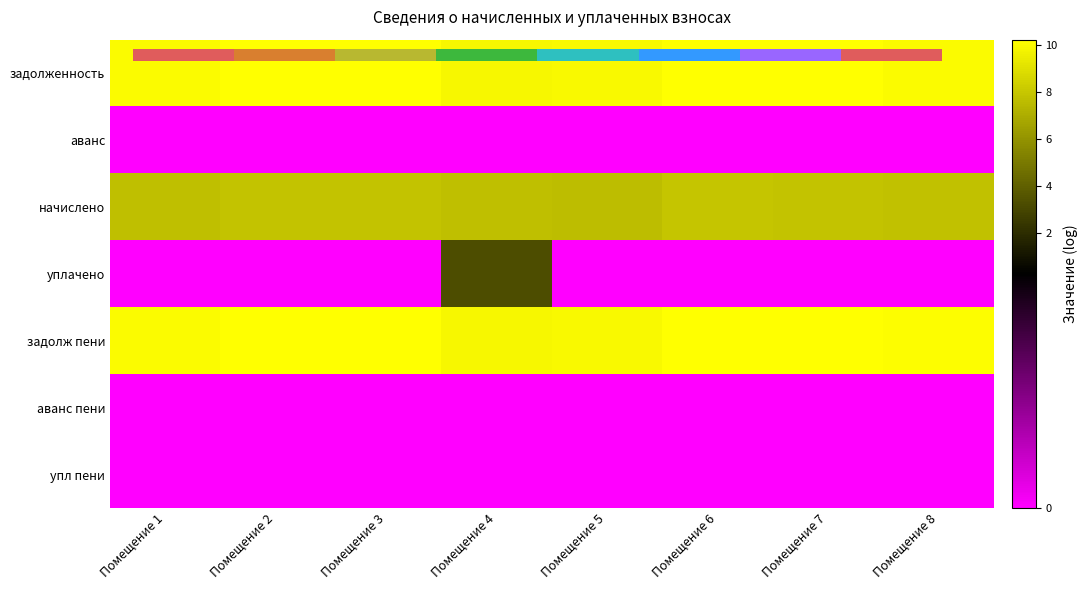

What is the sum of all задолженность values?

80.7